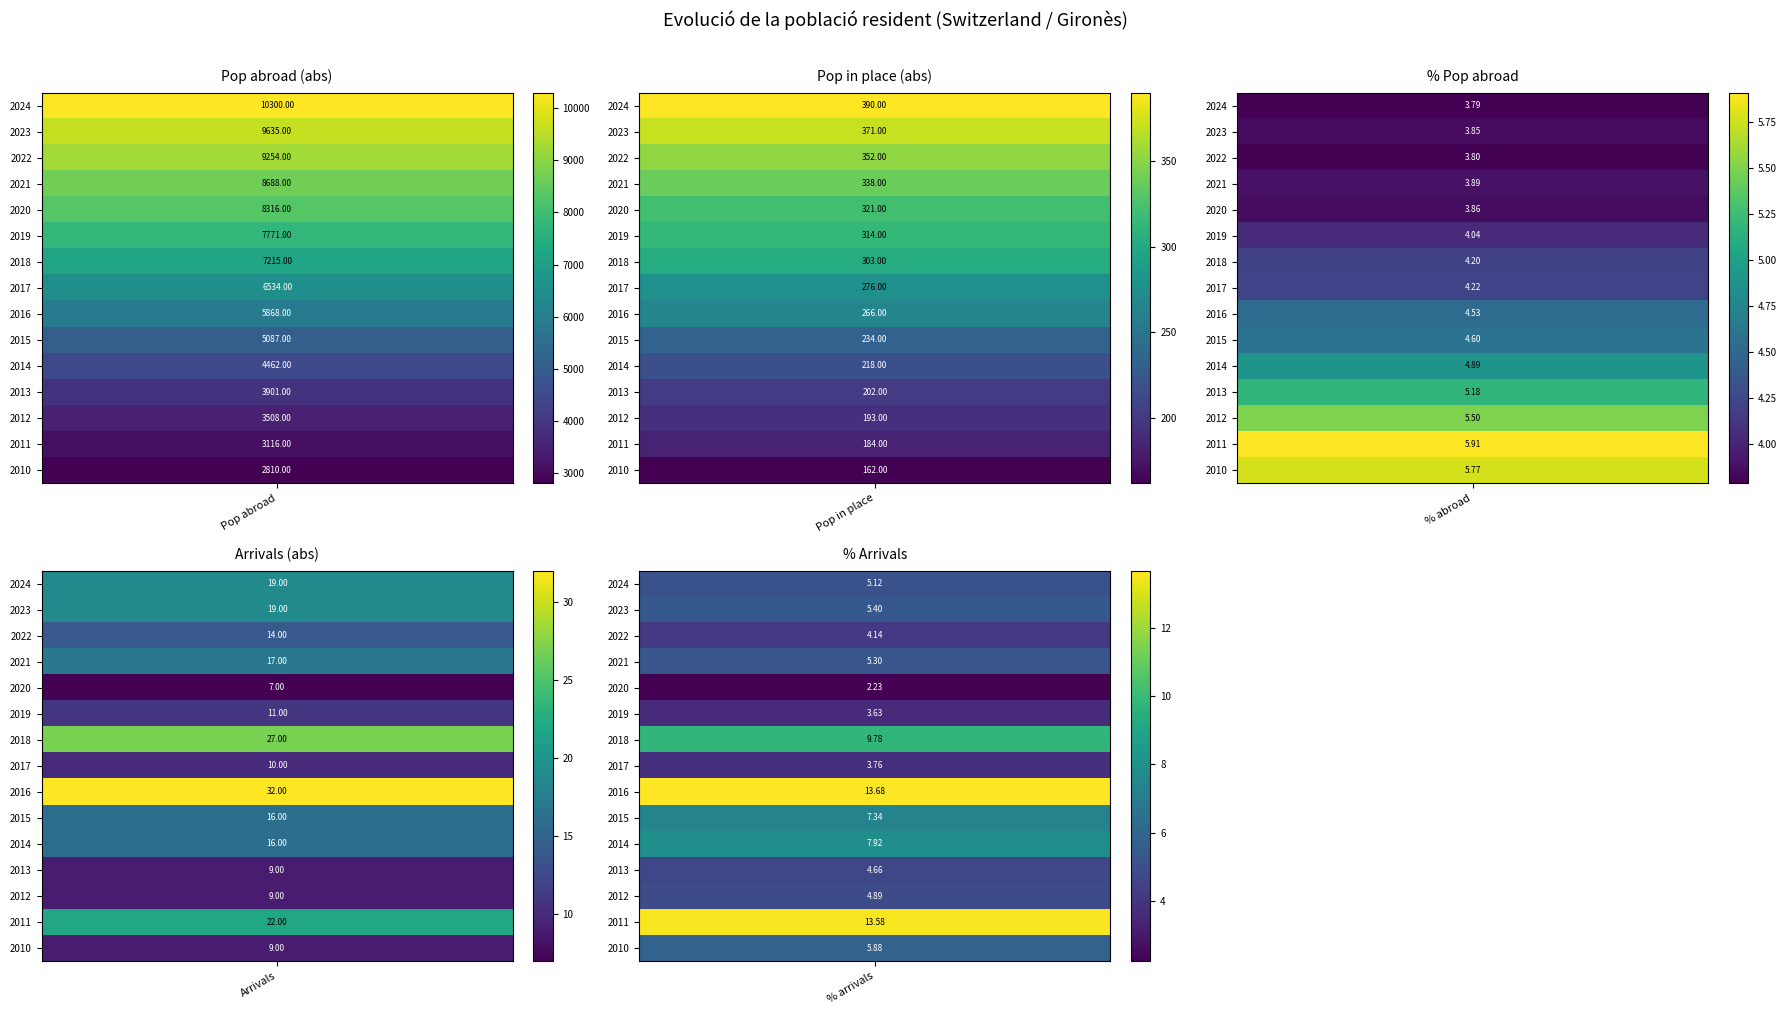

What is the average value of the 2024 series?

2143.6